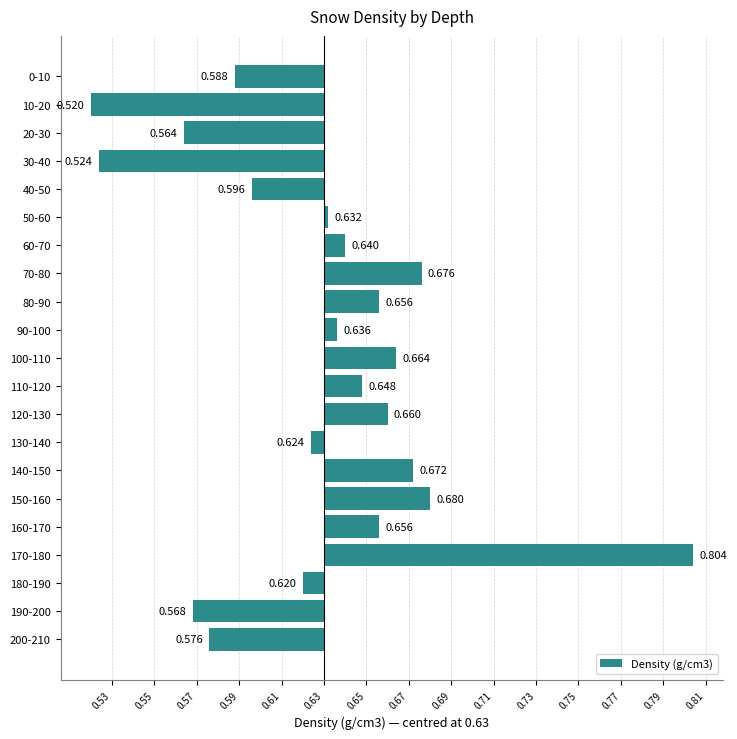

Where is the data nearest to the value 0?

50-60